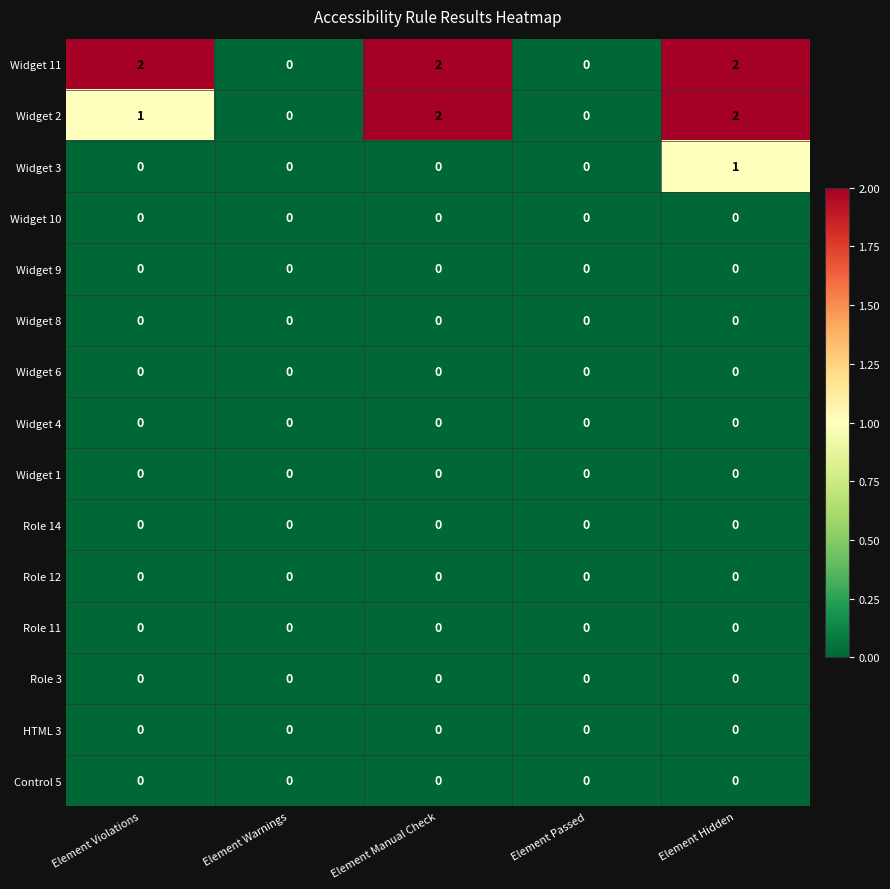

What is the total value across all series at Element Violations?

3